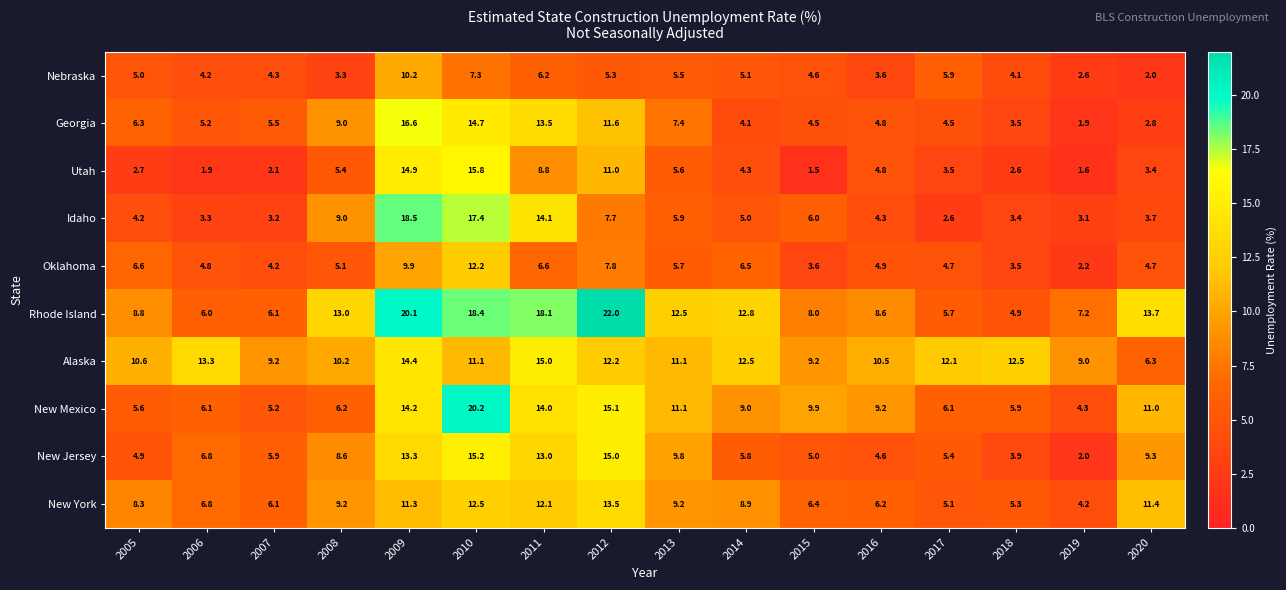

What value does the Georgia series have at 2007?

5.5